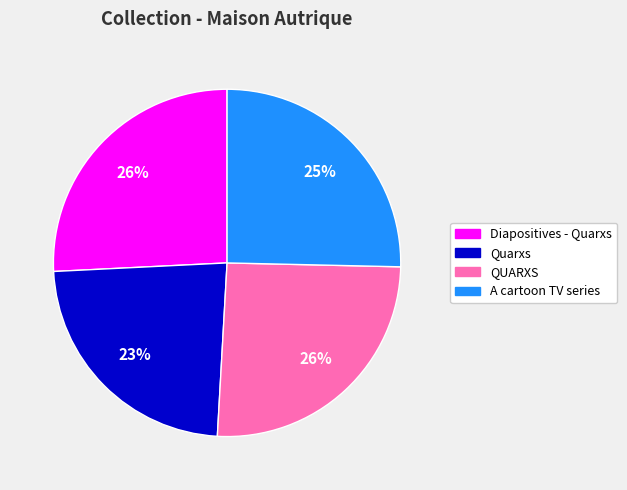

Combined, do Quarxs and Diapositives - Quarxs account for over 50%?

No